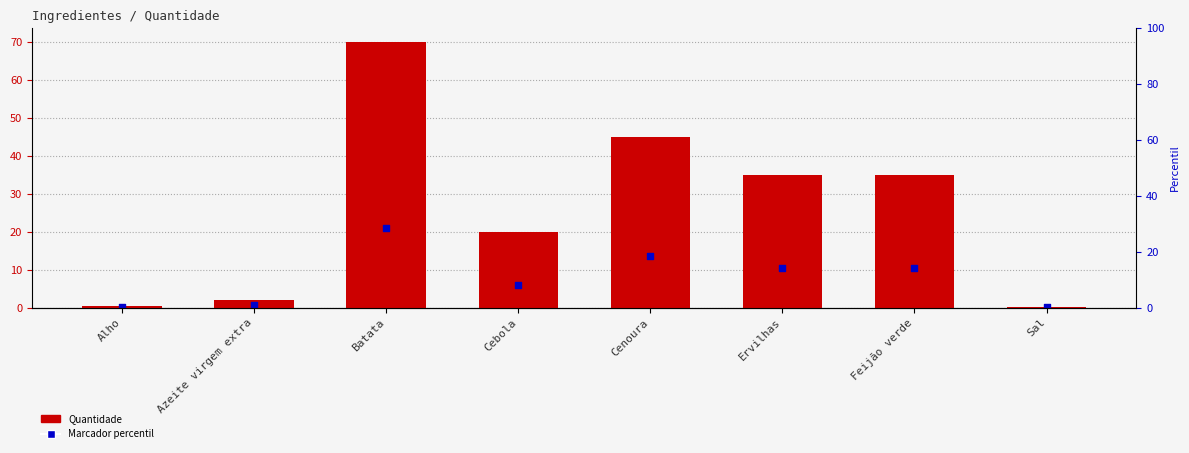

What are all the series names shown in the legend?

Quantidade, Marcador percentil